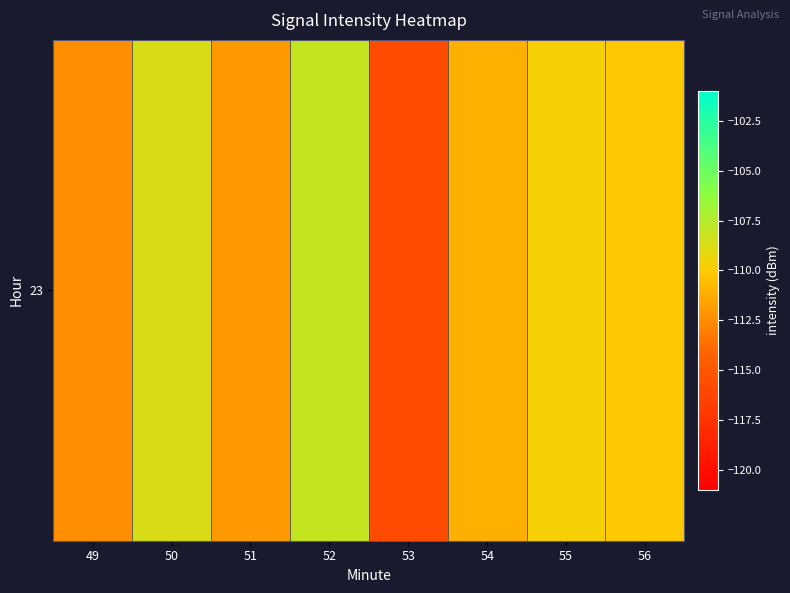

Reading left to right, what are all the values shown in this chart?

-112.4	-108.7	-112.0	-108.1	-115.8	-111.1	-109.7	-110.1